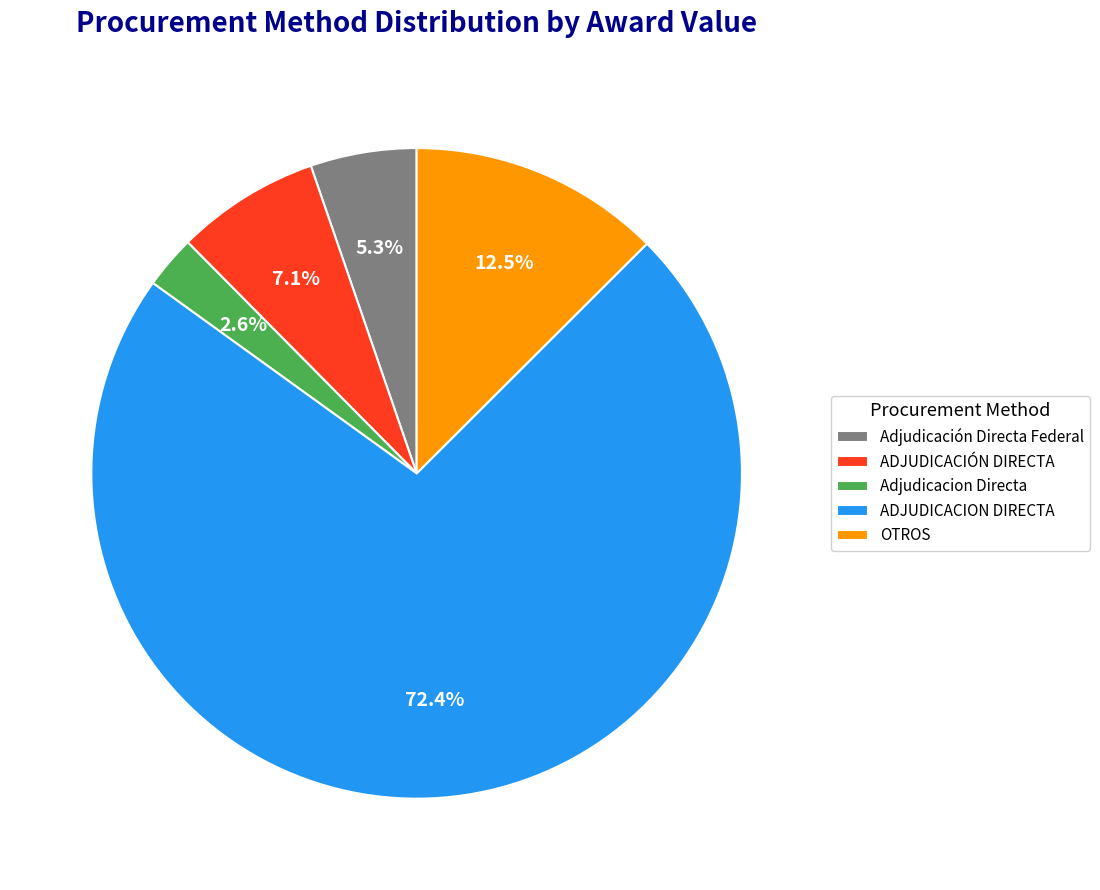

To the nearest percent, what is the average slice percentage?

20%